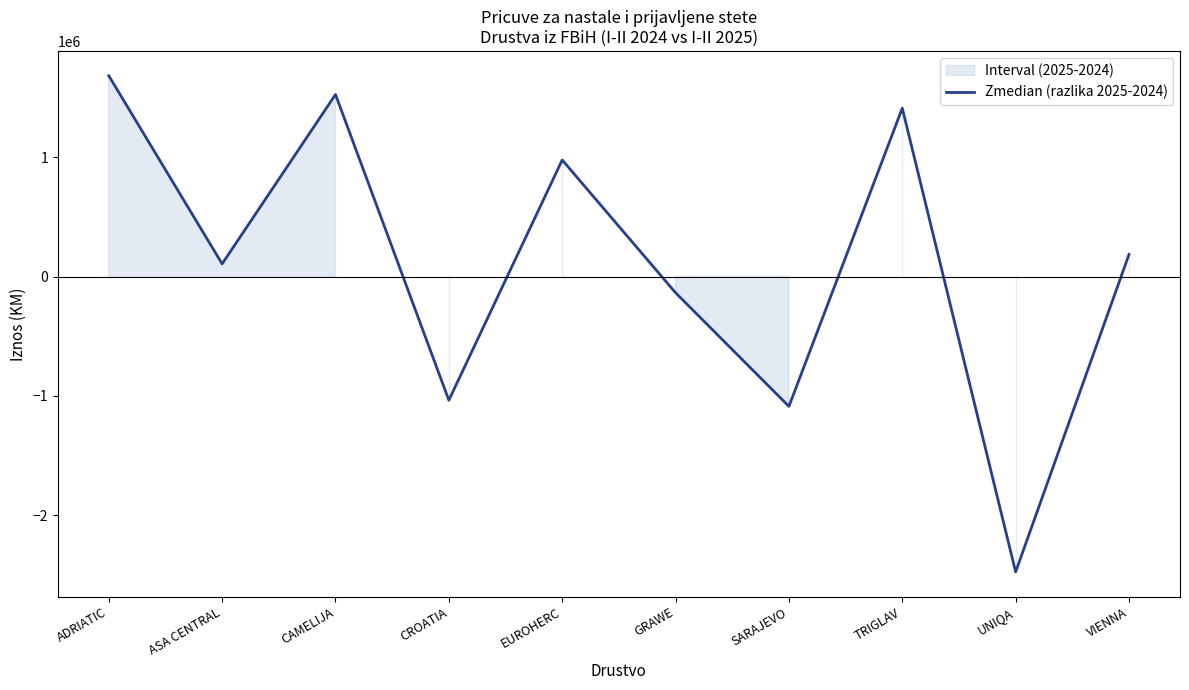

Rank the categories by value from highest to lowest.

ADRIATIC, CAMELIJA, TRIGLAV, EUROHERC, VIENNA, ASA CENTRAL, GRAWE, CROATIA, SARAJEVO, UNIQA